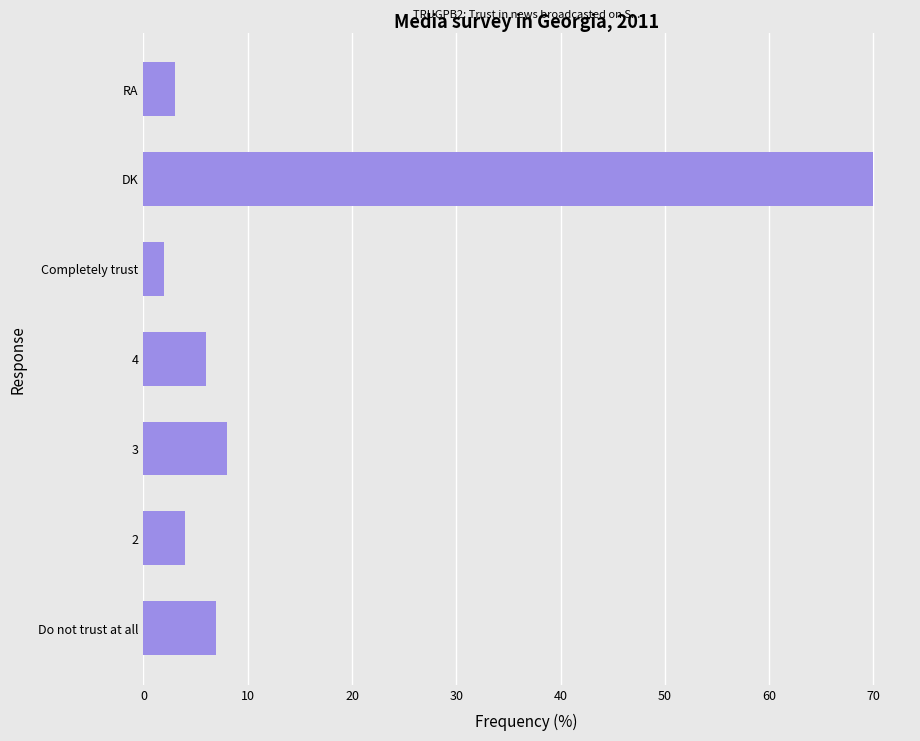

What is the greatest value displayed?

70